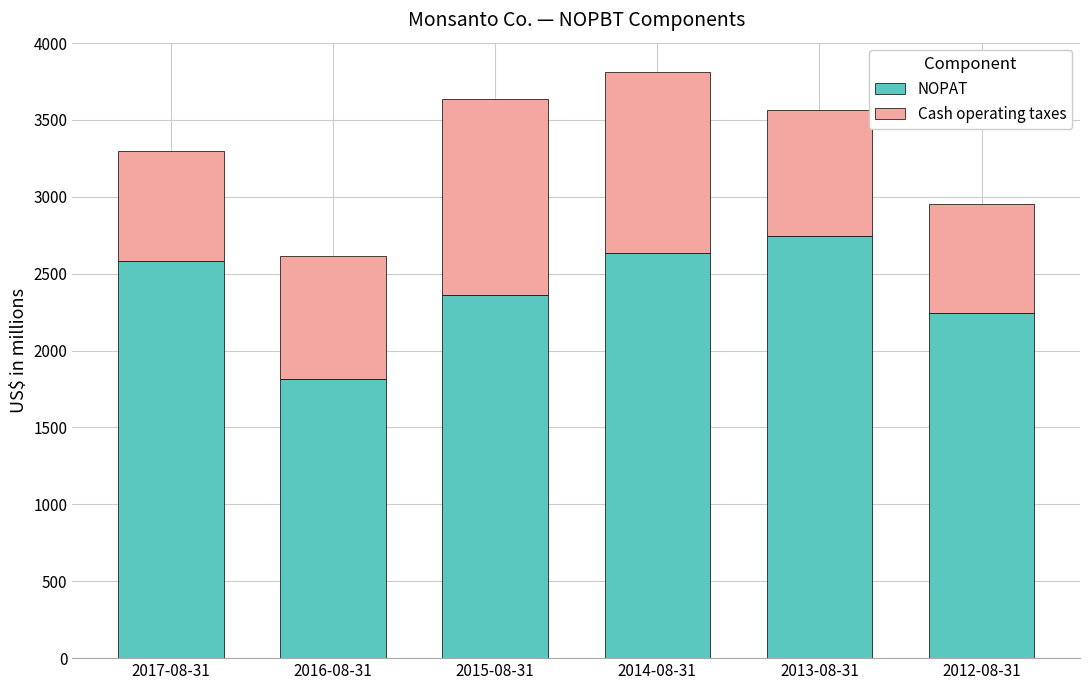

Reading right to left, transcribe the values for NOPAT.

2012-08-31=2247	2013-08-31=2743	2014-08-31=2633	2015-08-31=2361	2016-08-31=1816	2017-08-31=2582